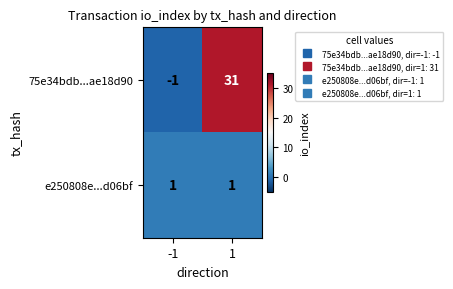

At 1, list the series in order from largest to smallest.

75e34bdb...ae18d90, e250808e...d06bf